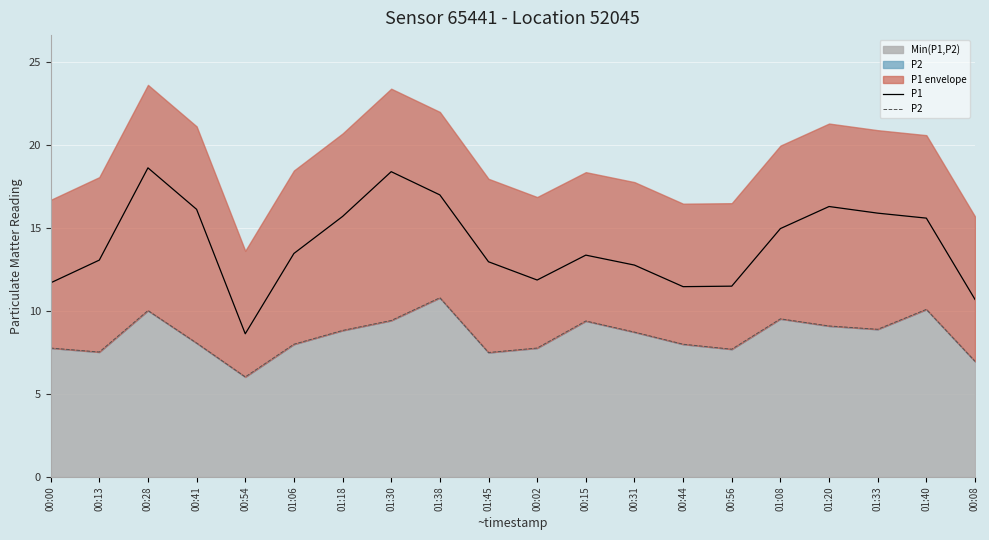

True or false: P2 and P1 intersect in this chart.

False